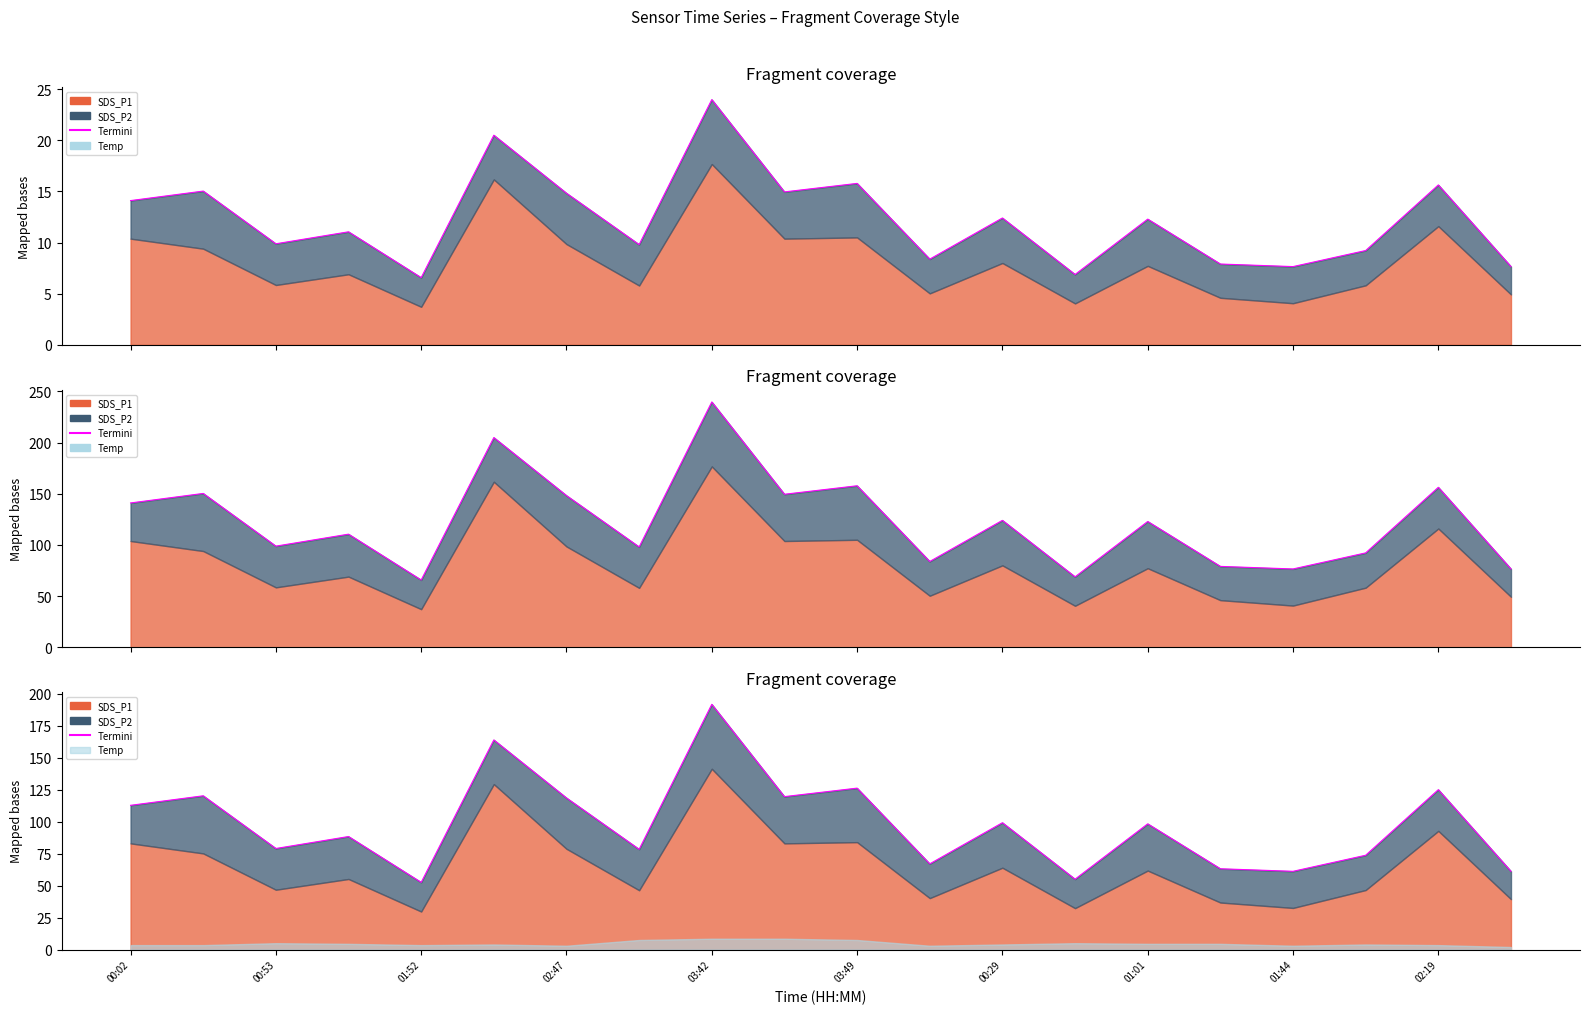

What is the difference between the maximum and second lowest values?

136.7